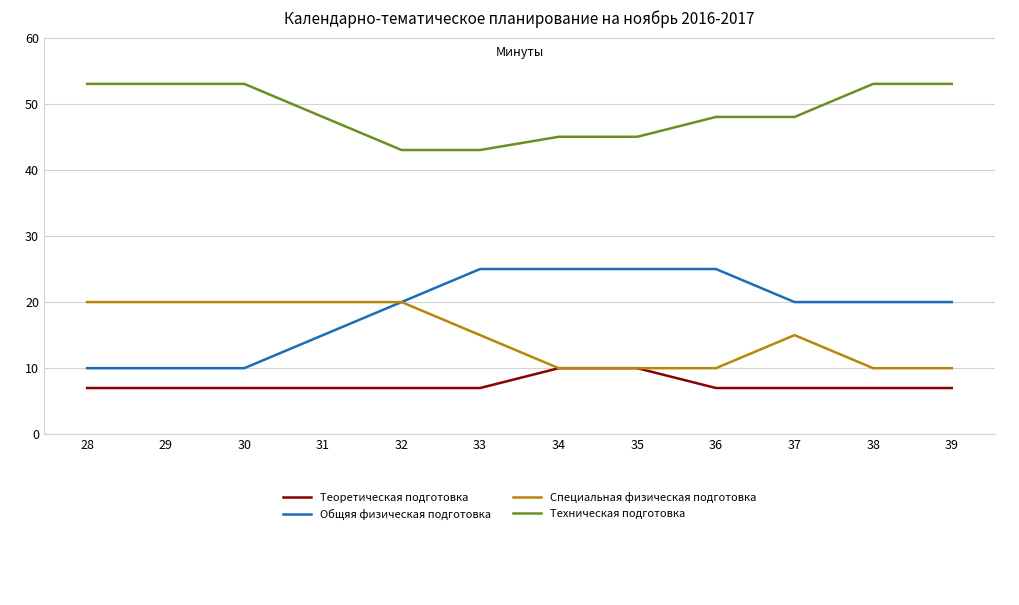

Reading left to right, extract all data points from this chart.

Теоретическая подготовка: 28=7	29=7	30=7	31=7	32=7	33=7	34=10	35=10	36=7	37=7	38=7	39=7
Общяя физическая подготовка: 28=10	29=10	30=10	31=15	32=20	33=25	34=25	35=25	36=25	37=20	38=20	39=20
Специальная физическая подготовка: 28=20	29=20	30=20	31=20	32=20	33=15	34=10	35=10	36=10	37=15	38=10	39=10
Техническая подготовка: 28=53	29=53	30=53	31=48	32=43	33=43	34=45	35=45	36=48	37=48	38=53	39=53